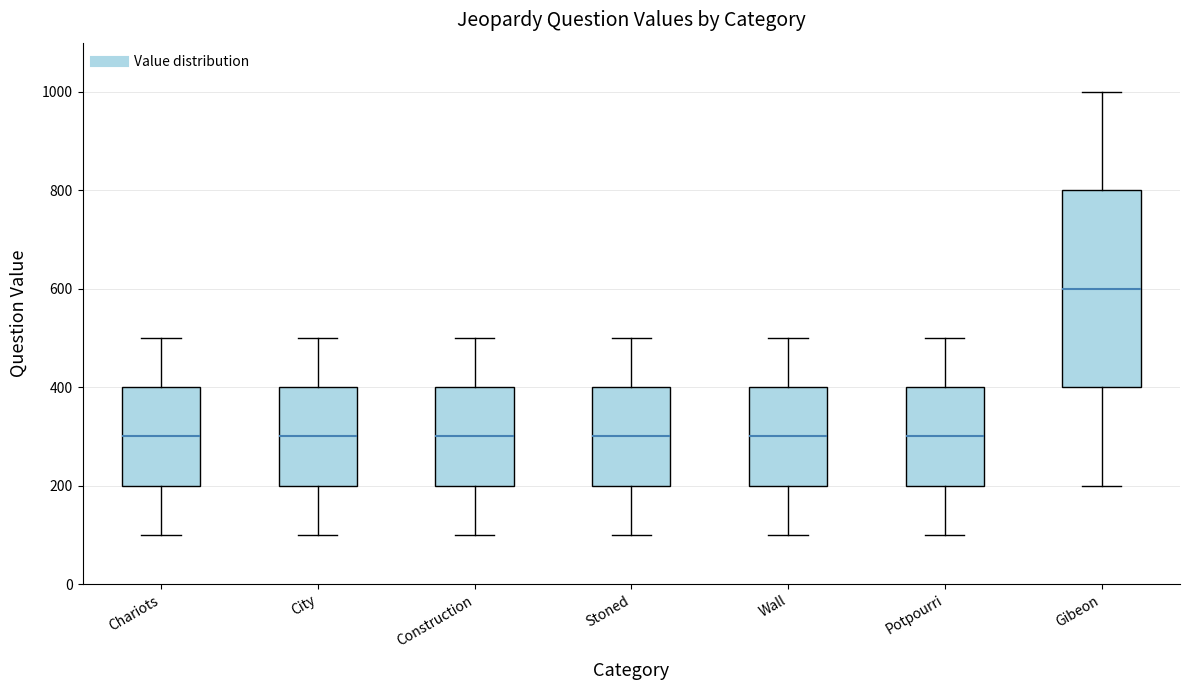

Reading left to right, read every box against the y-axis: the position of its median line, the range the box covers, and the ends of its whiskers. The values are not printed on the chart, so give them approximately, as read against the axis.

Chariots: median 300, box 200 to 400, whiskers 100 to 500
City: median 300, box 200 to 400, whiskers 100 to 500
Construction: median 300, box 200 to 400, whiskers 100 to 500
Stoned: median 300, box 200 to 400, whiskers 100 to 500
Wall: median 300, box 200 to 400, whiskers 100 to 500
Potpourri: median 300, box 200 to 400, whiskers 100 to 500
Gibeon: median 600, box 400 to 800, whiskers 200 to 1000